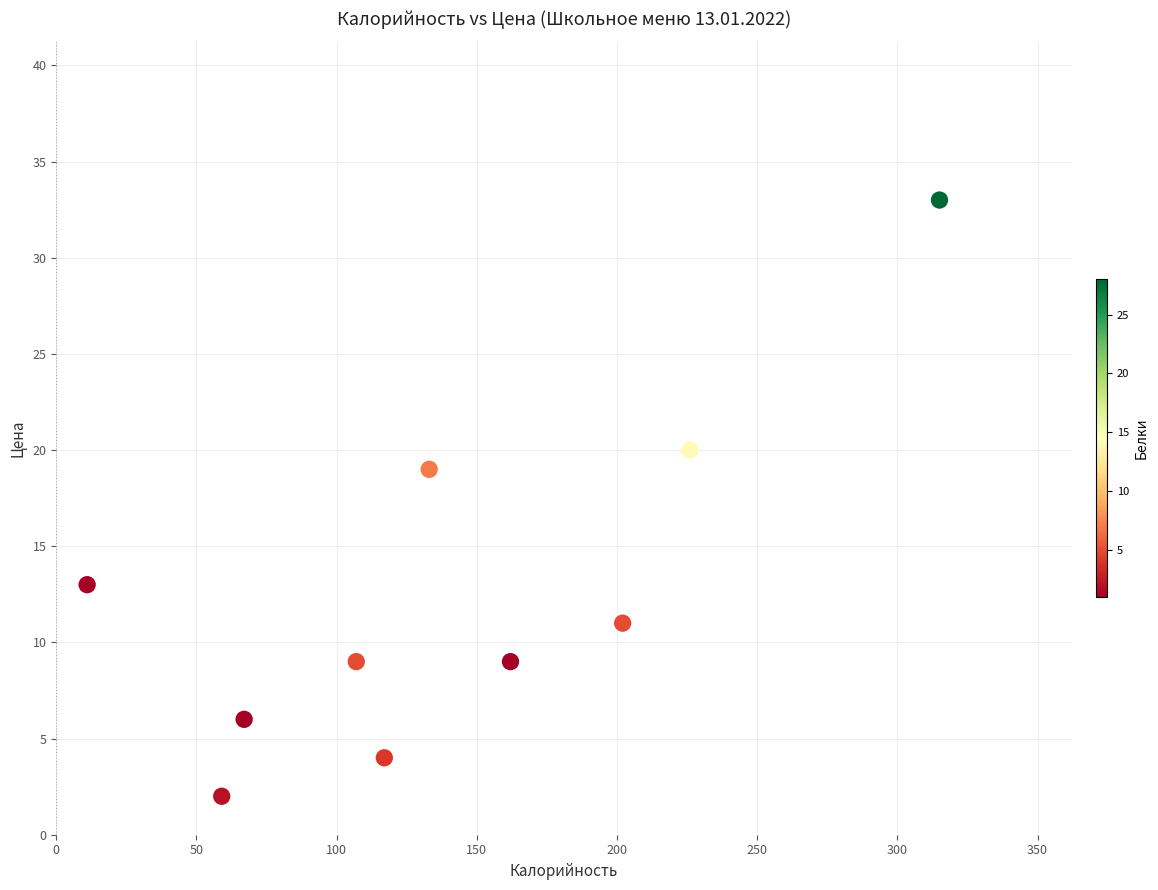

What is the range of X values (max minus min)?

304